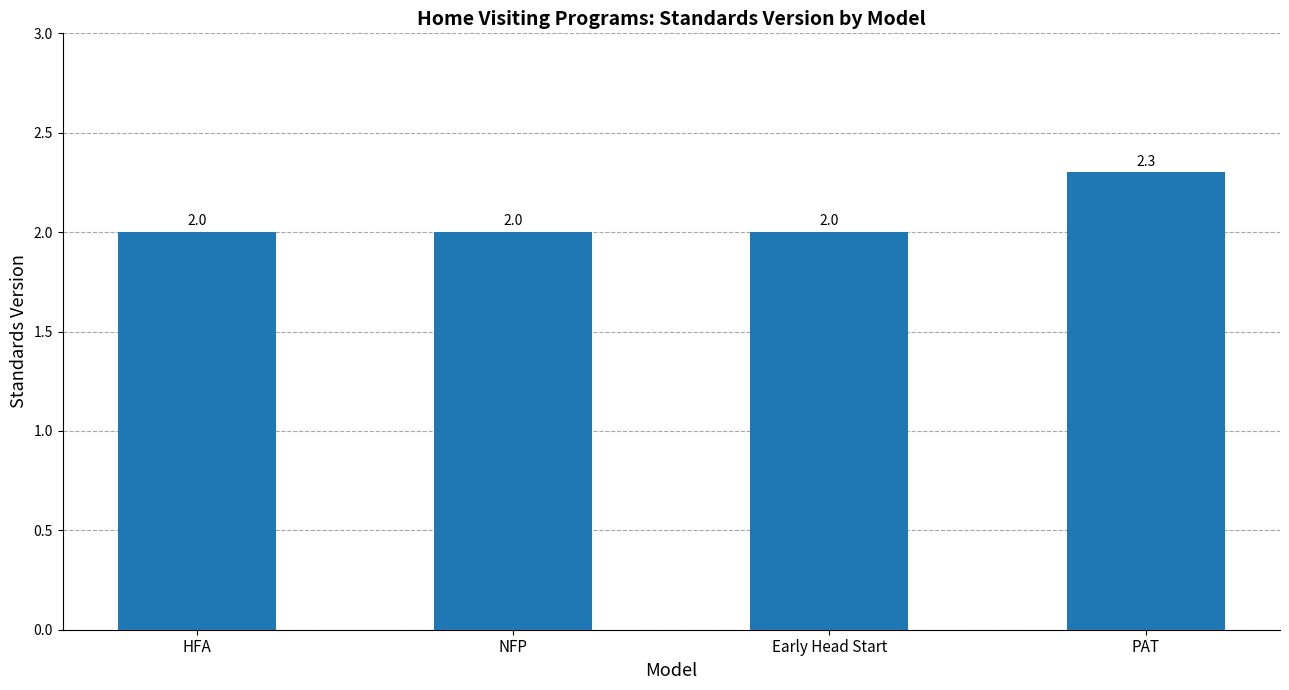

What is the maximum value shown in the chart?

2.3